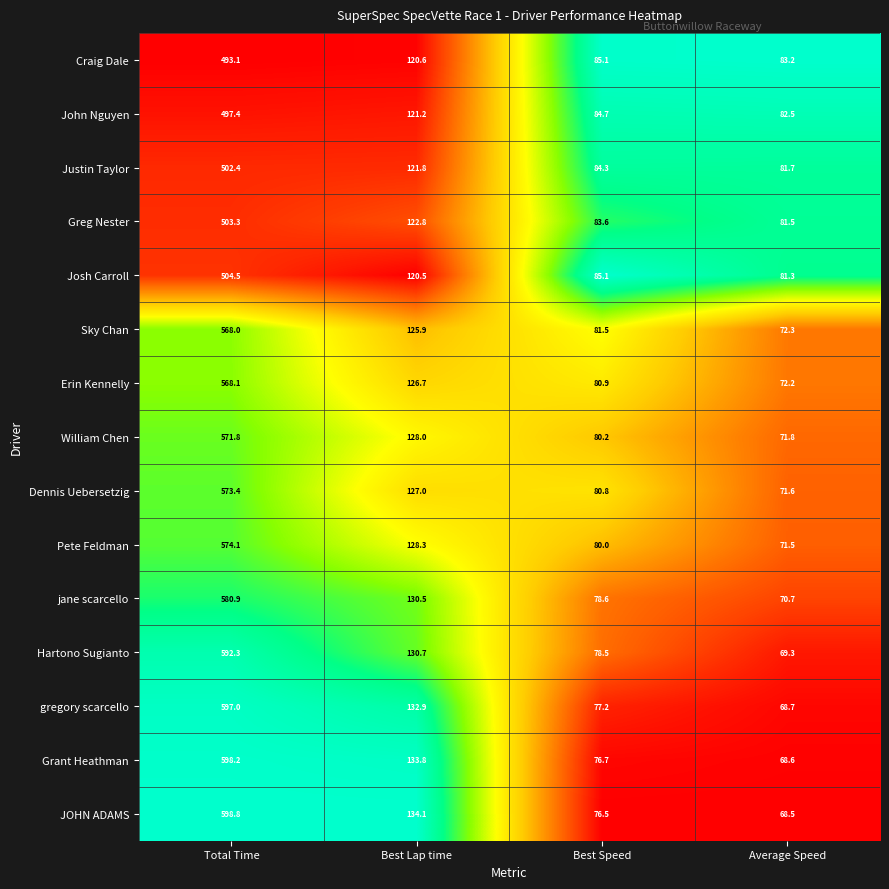

What is the total value across all series at Average Speed?

1115.4